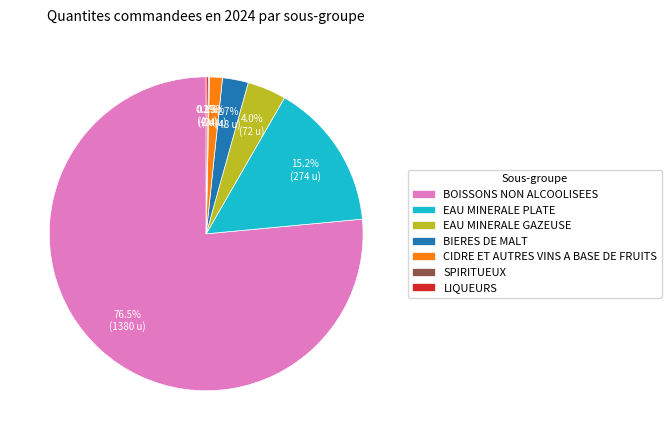

Do EAU MINERALE GAZEUSE and CIDRE ET AUTRES VINS A BASE DE FRUITS together represent more than half of the pie?

No